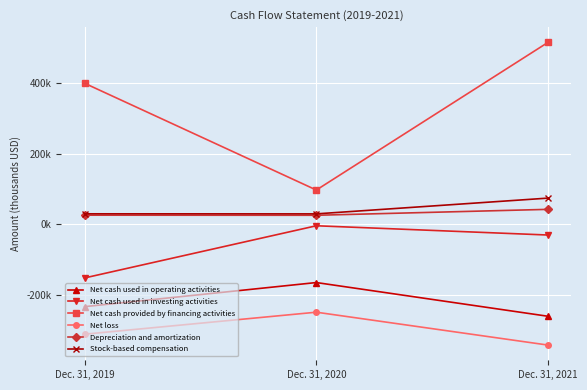

Reading left to right, extract all data points from this chart.

Net cash used in operating activities: Dec. 31, 2019=-234015	Dec. 31, 2020=-165690	Dec. 31, 2021=-261313
Net cash used in investing activities: Dec. 31, 2019=-152659	Dec. 31, 2020=-4772	Dec. 31, 2021=-31037
Net cash provided by financing activities: Dec. 31, 2019=399170	Dec. 31, 2020=96481	Dec. 31, 2021=515200
Net loss: Dec. 31, 2019=-312109	Dec. 31, 2020=-249726	Dec. 31, 2021=-342978
Depreciation and amortization: Dec. 31, 2019=25239	Dec. 31, 2020=24958	Dec. 31, 2021=41757
Stock-based compensation: Dec. 31, 2019=29076	Dec. 31, 2020=28932	Dec. 31, 2021=73620